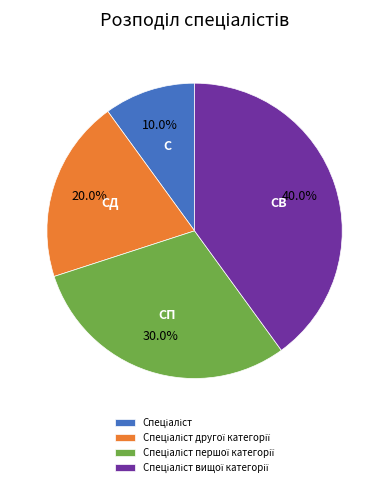

Is there a majority slice in this chart?

No